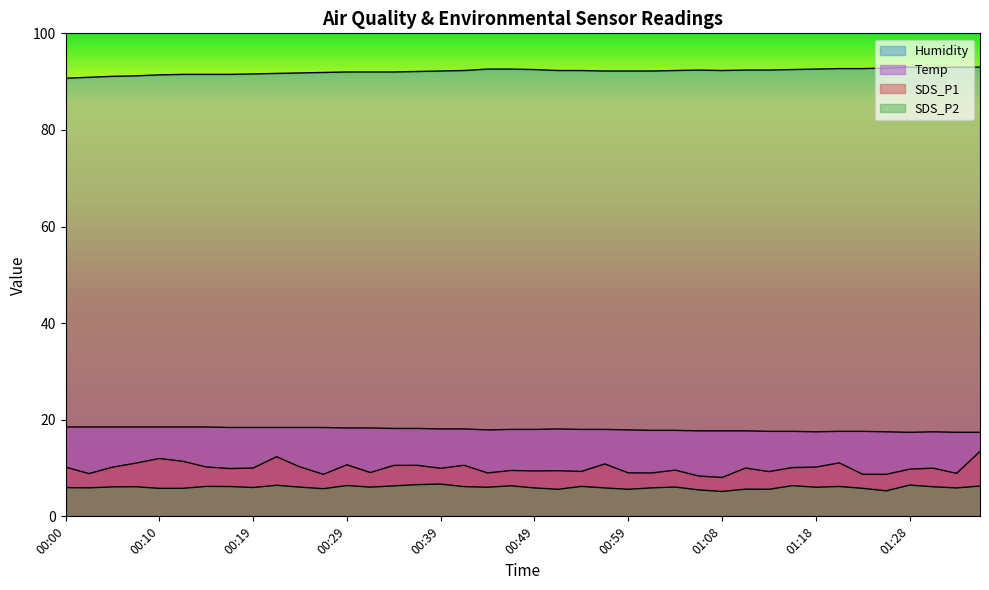

True or false: SDS_P2 and Humidity intersect in this chart.

False